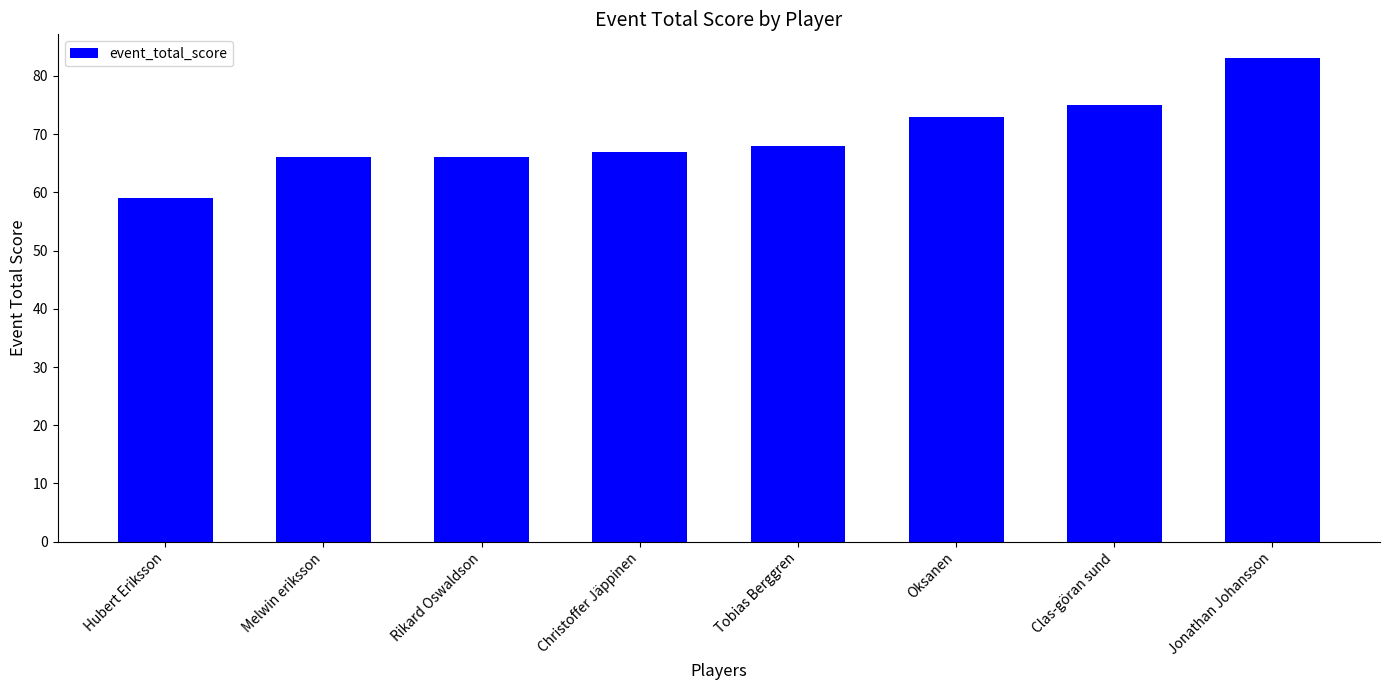

Which category has the lowest value across all series?

Hubert Eriksson